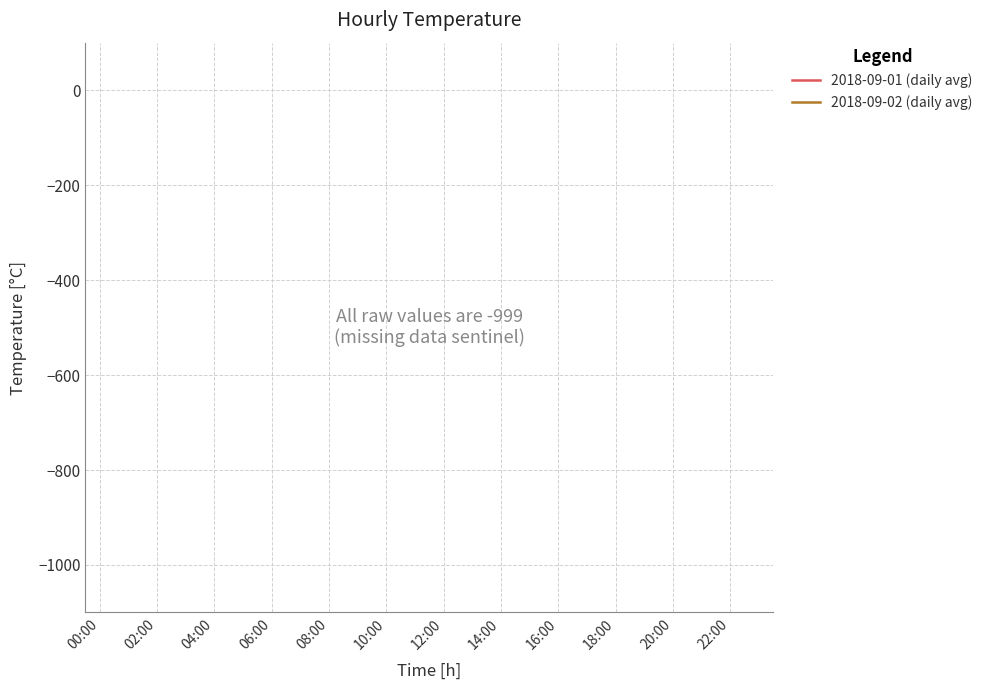

True or false: 2018-09-01 (daily avg) and 2018-09-02 (daily avg) intersect in this chart.

False